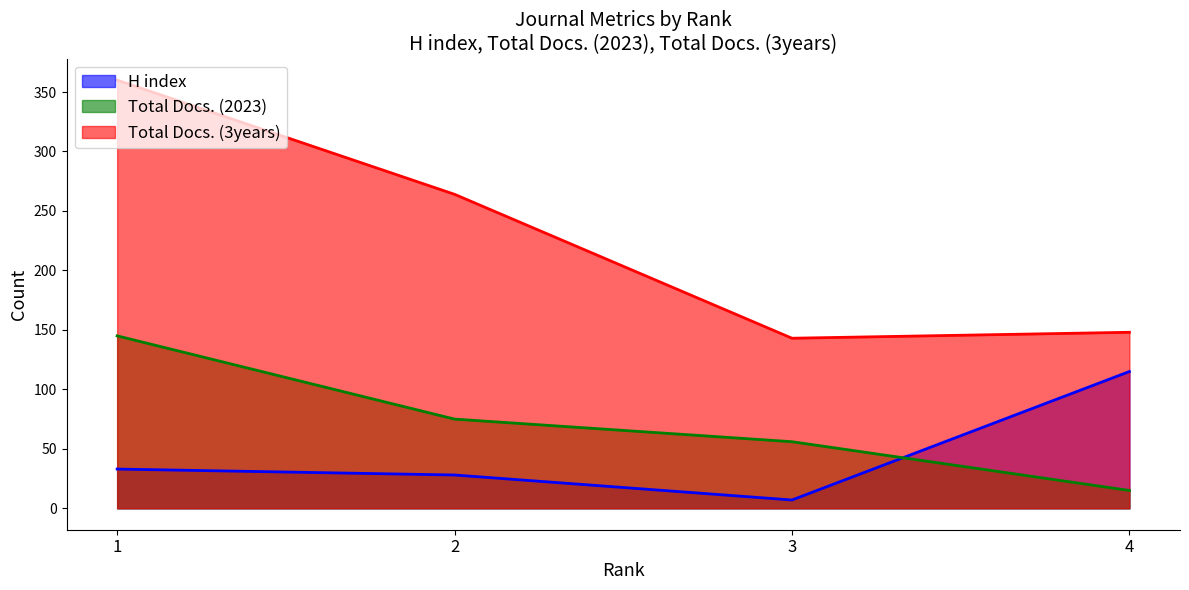

What is the difference between the Total Docs. (2023) values at 4 and 2?

60